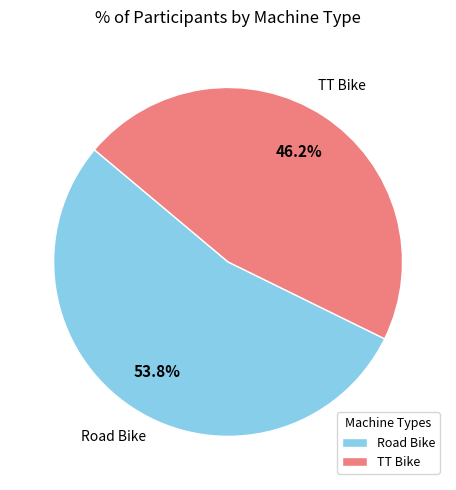

What percentage is the Road Bike slice, to the nearest percent?

54%